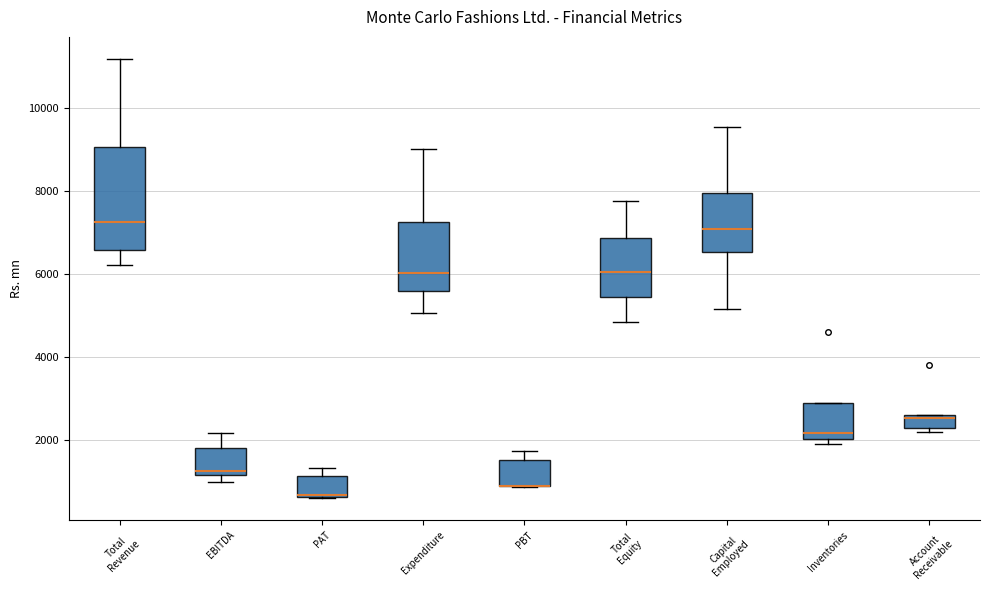

Which box is the tallest, from its lower edge to its upper edge?

Total Revenue